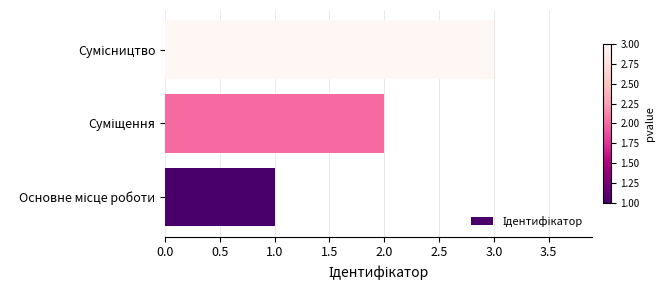

Count the number of categories in the chart.

3